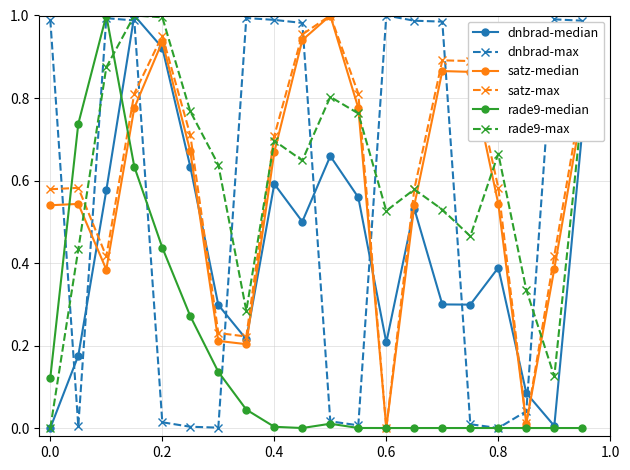

How many positive values does the satz-max series have?

19